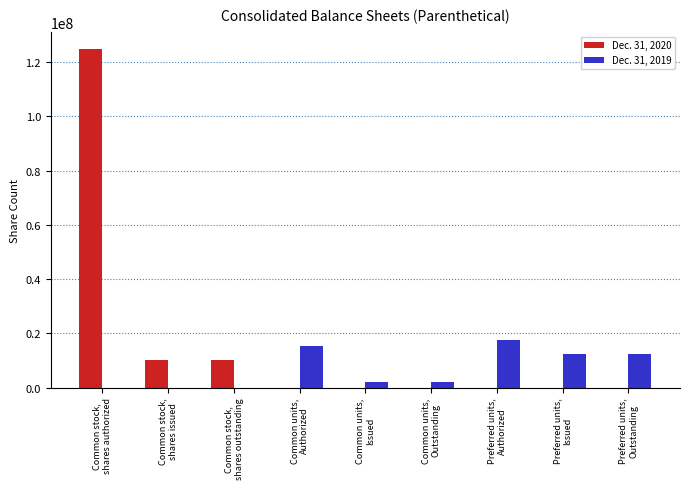

The Dec. 31, 2019 series shows -10423152 at Common stock,
shares issued. True or false?

False